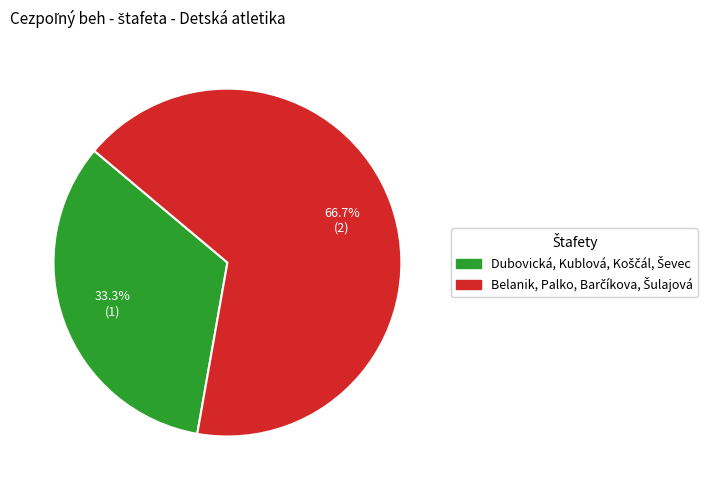

How many segments does this pie chart have?

2